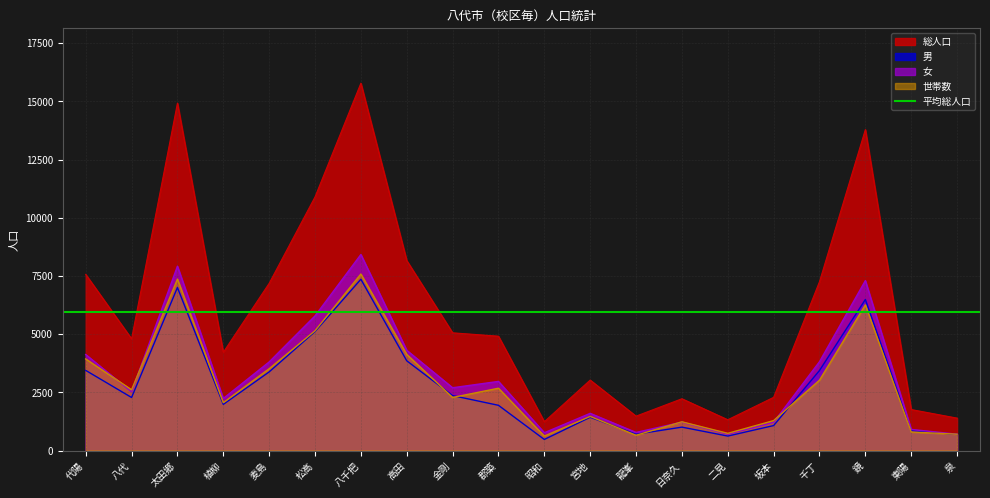

At which category does 総人口 reach its first local peak?

太田郷